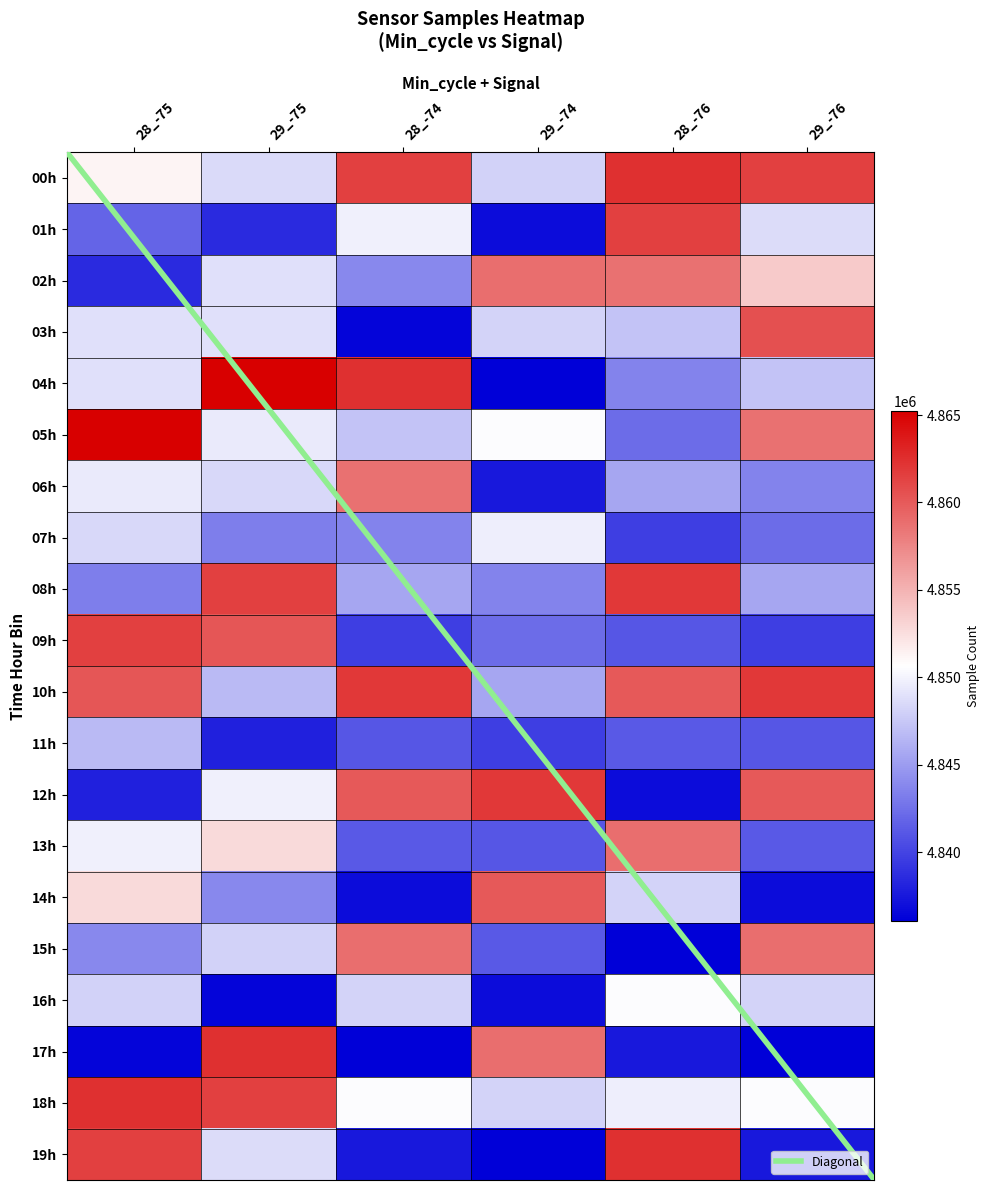

Which has a higher value, 28_-76 or 28_-75?

28_-76